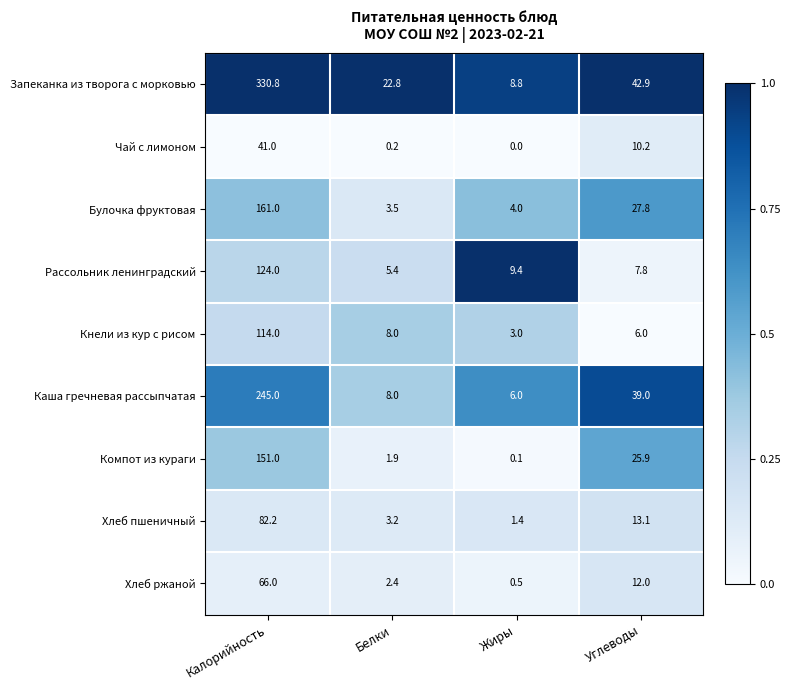

The value of Кнели из кур с рисом at Углеводы is 6.0. True or false?

True